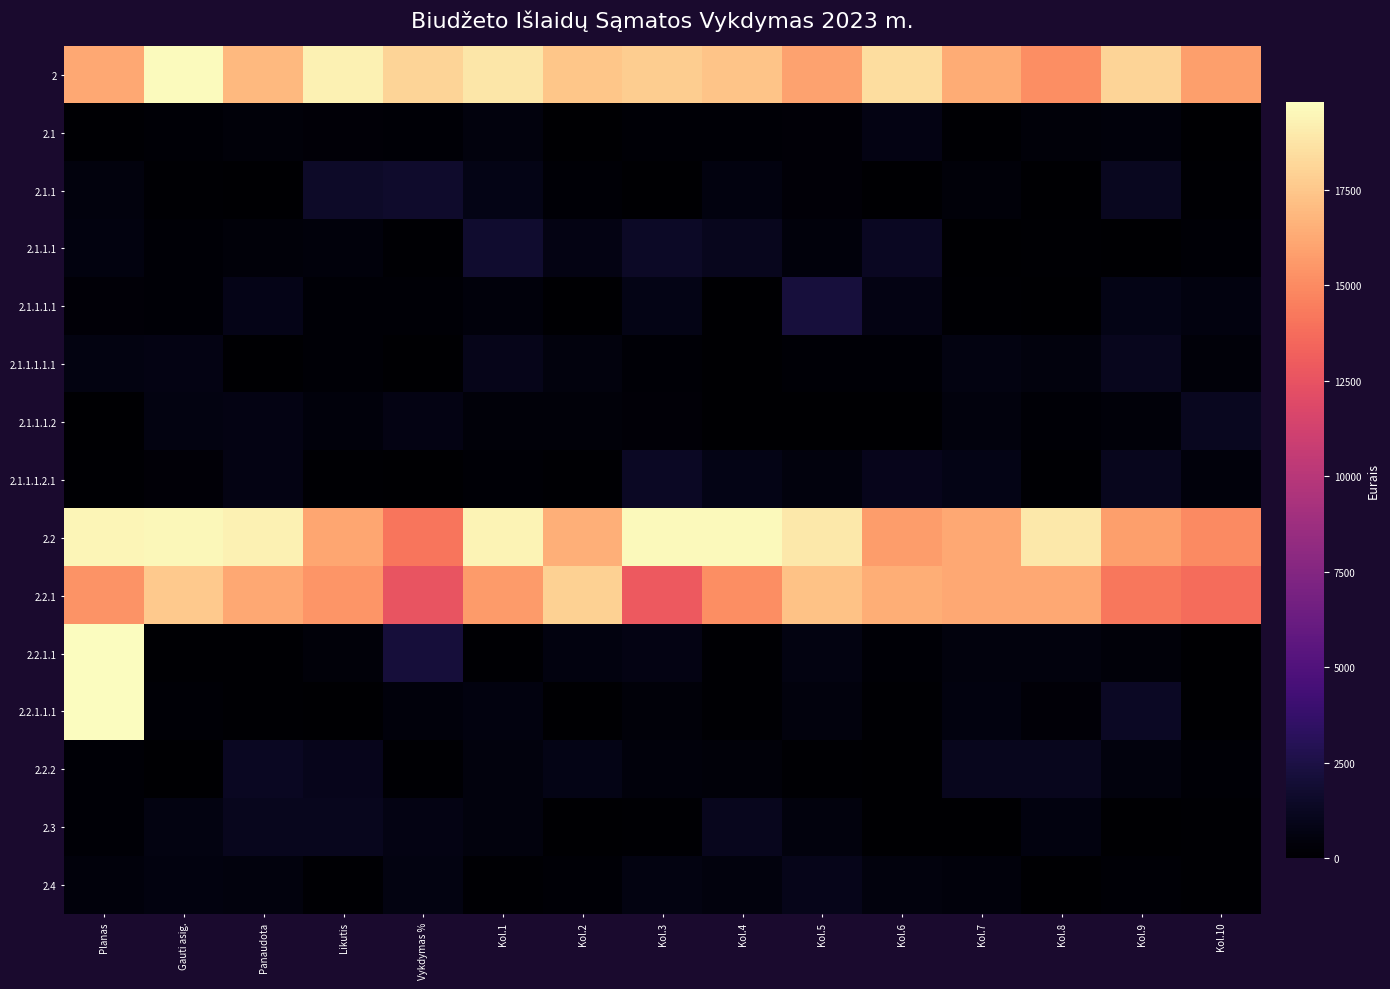

At which category is the sum across all series the highest?

Planas